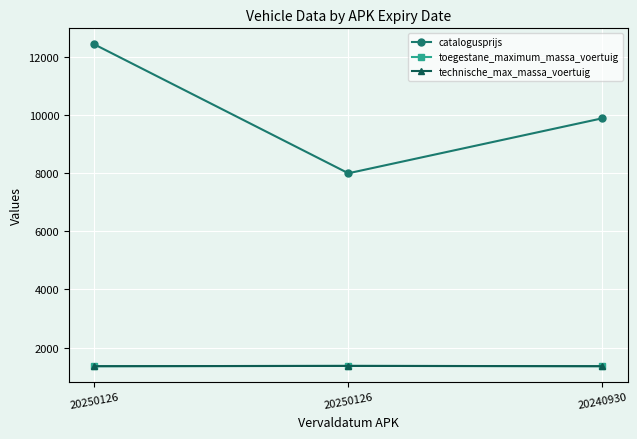

Which series has the largest total across all categories?

catalogusprijs